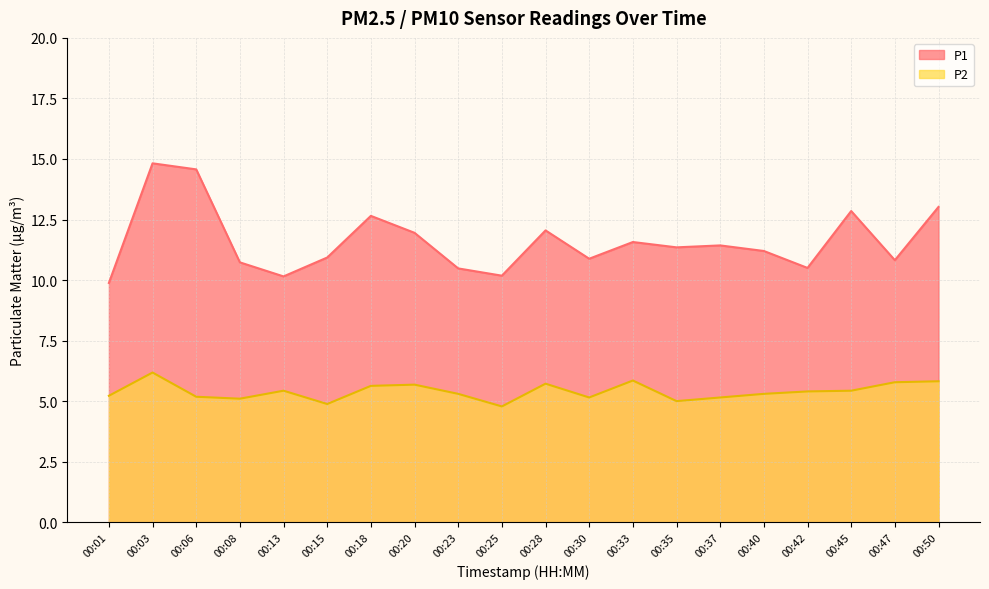

True or false: P2 and P1 intersect in this chart.

False